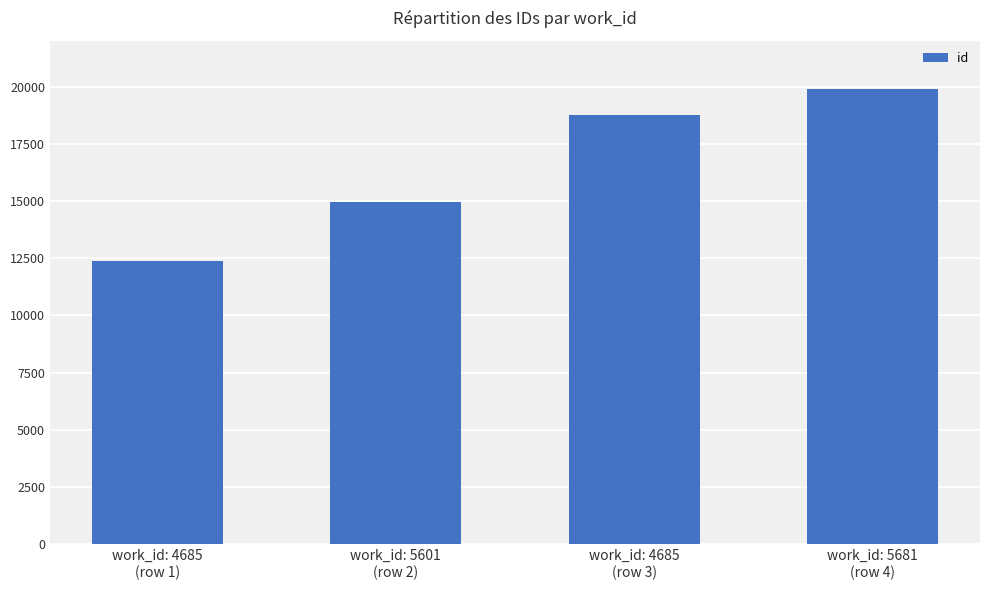

How many values are below 18741?

2